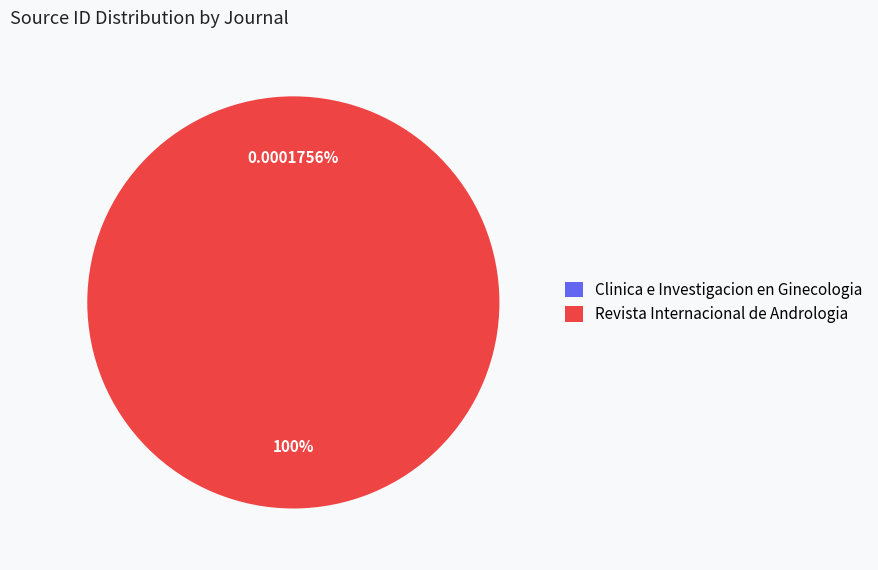

What is the largest slice in the pie chart?

Revista Internacional de Andrologia